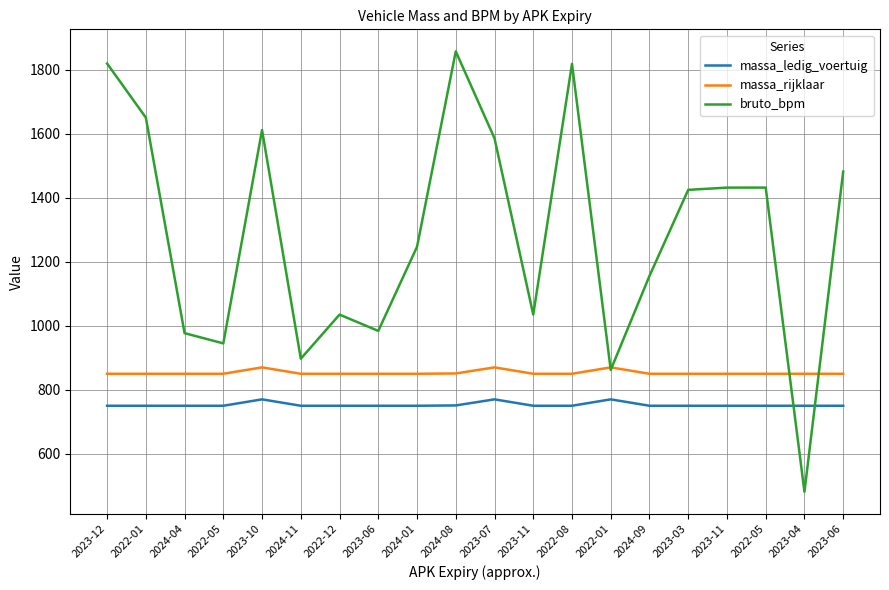

True or false: bruto_bpm and massa_ledig_voertuig cross at least once.

True